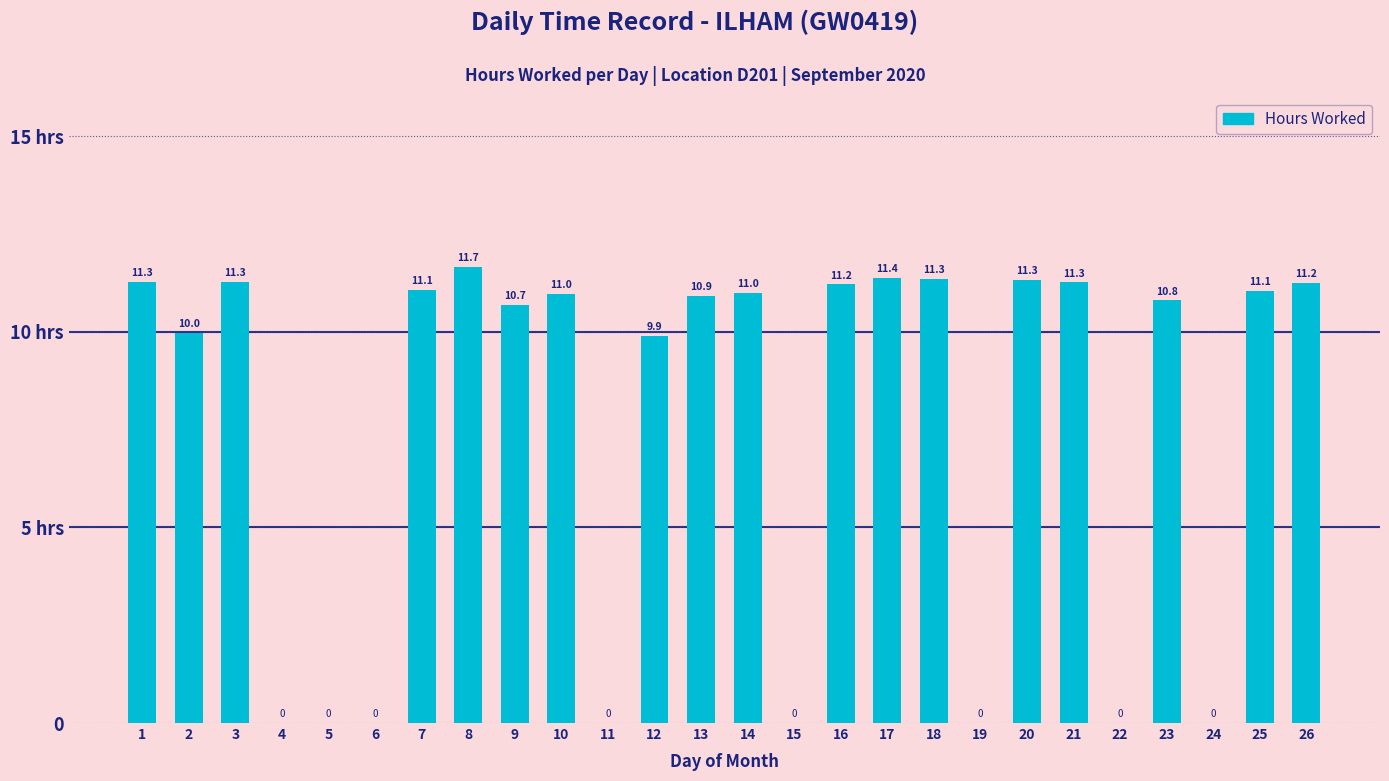

Reading right to left, list all the values displayed in this chart.

26=11.2	25=11.1	24=0.0	23=10.8	22=0.0	21=11.3	20=11.3	19=0.0	18=11.3	17=11.4	16=11.2	15=0.0	14=11.0	13=10.9	12=9.9	11=0.0	10=11.0	9=10.7	8=11.7	7=11.1	6=0.0	5=0.0	4=0.0	3=11.3	2=10.0	1=11.3